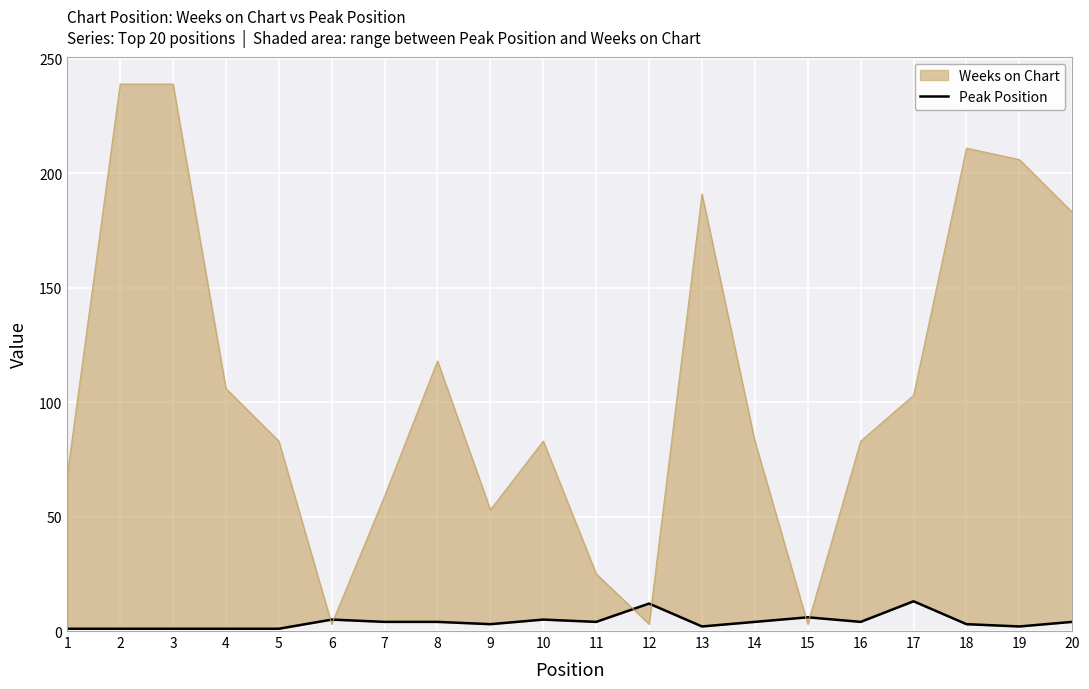

Where is the data nearest to the value 7?

15